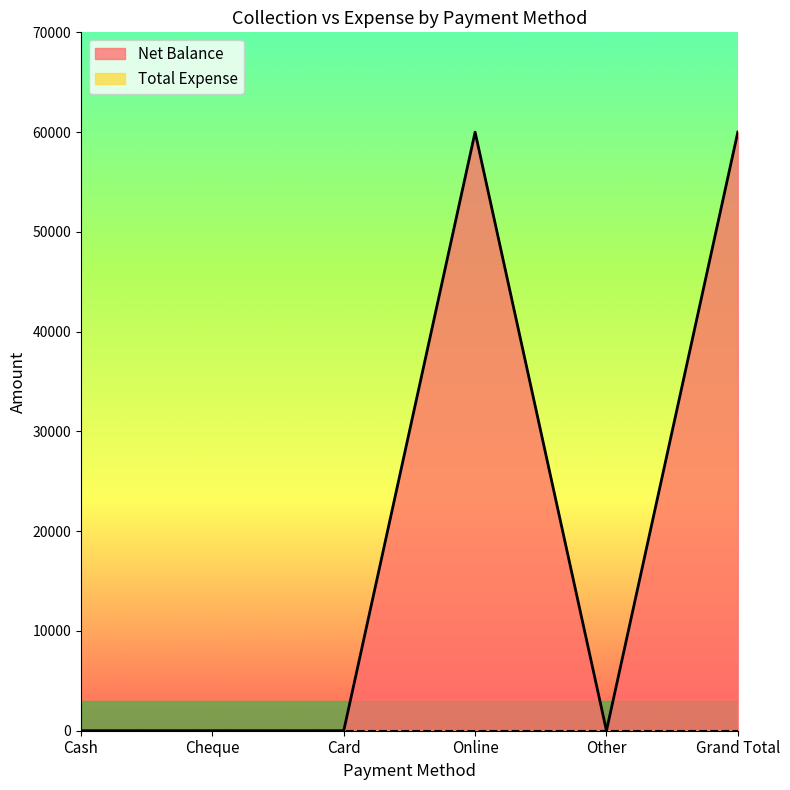

Reading right to left, what are all the values shown in this chart?

60000	0	60000	0	0	0